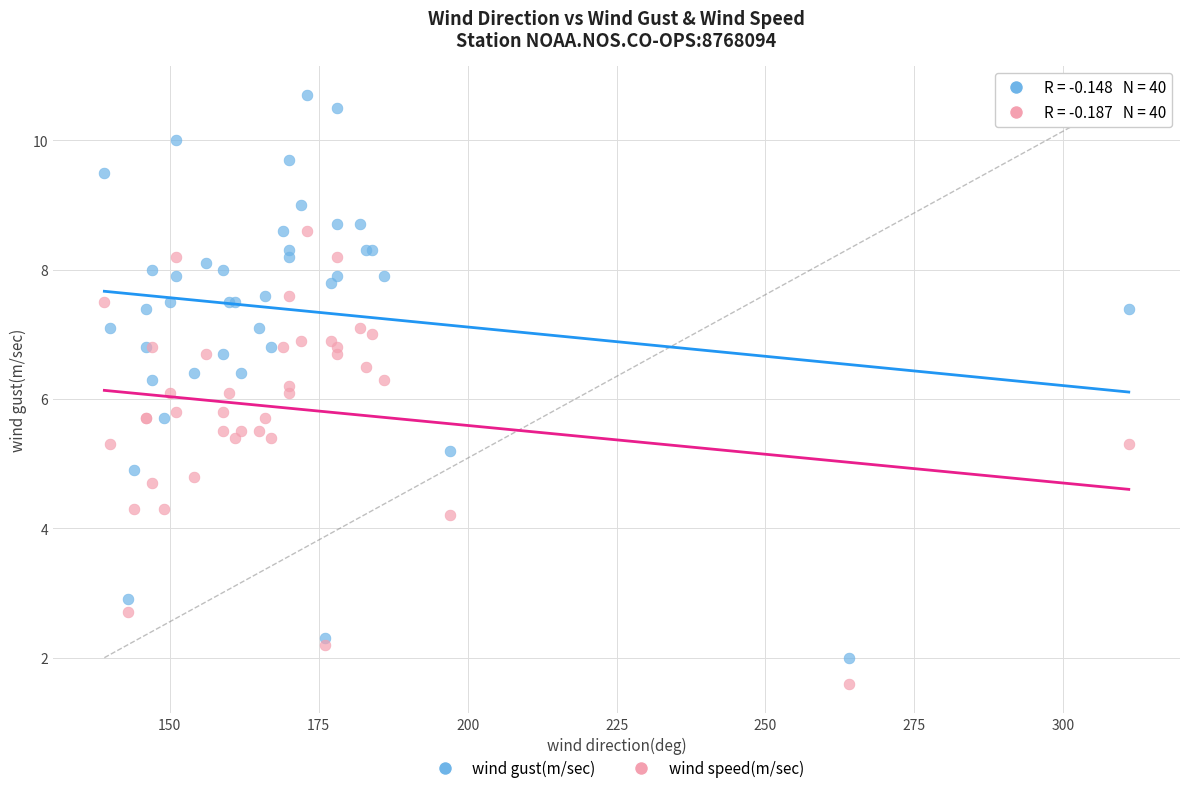

Which series contains the highest Y value?

wind gust(m/sec)